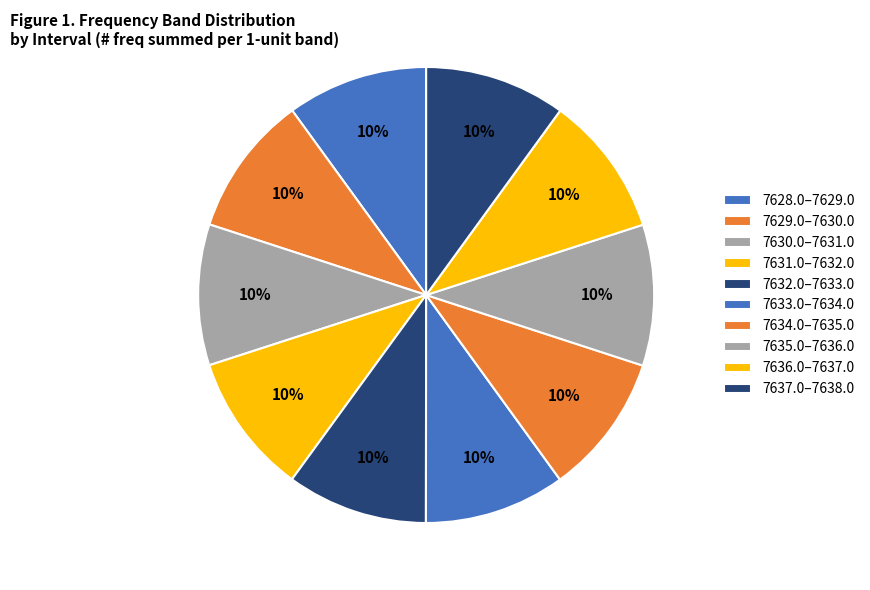

How many segments does this pie chart have?

10